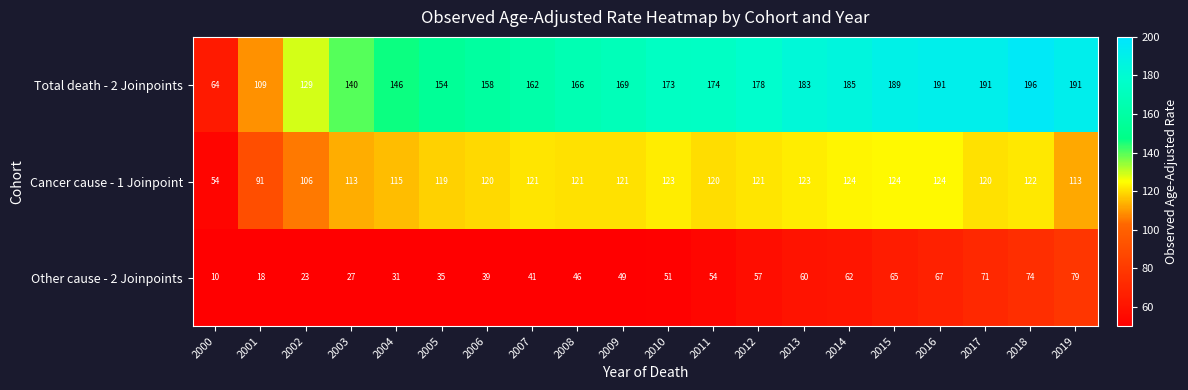

At which category does the chart reach its minimum across all series?

2000